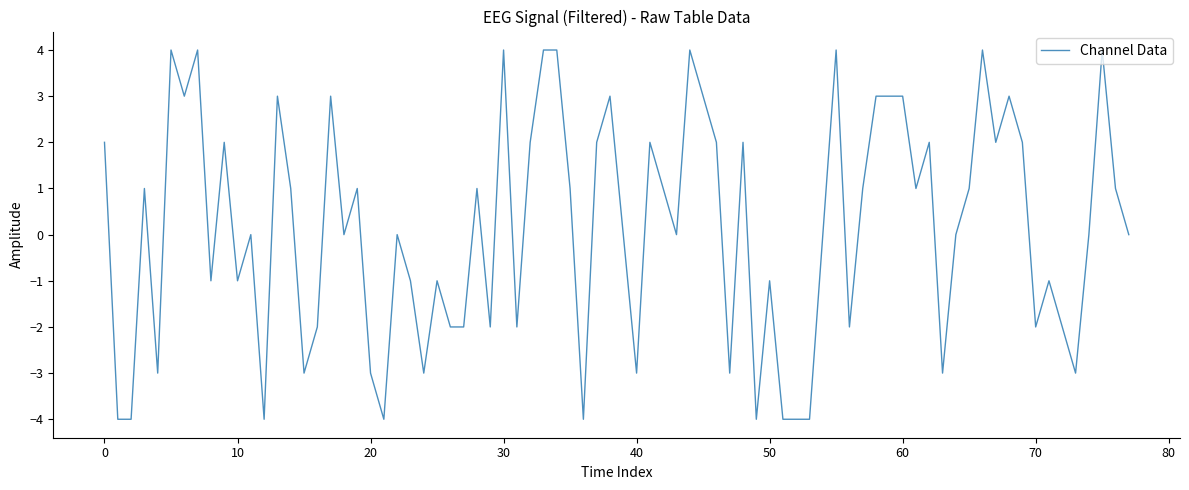

What is the difference between the maximum and minimum values?

8